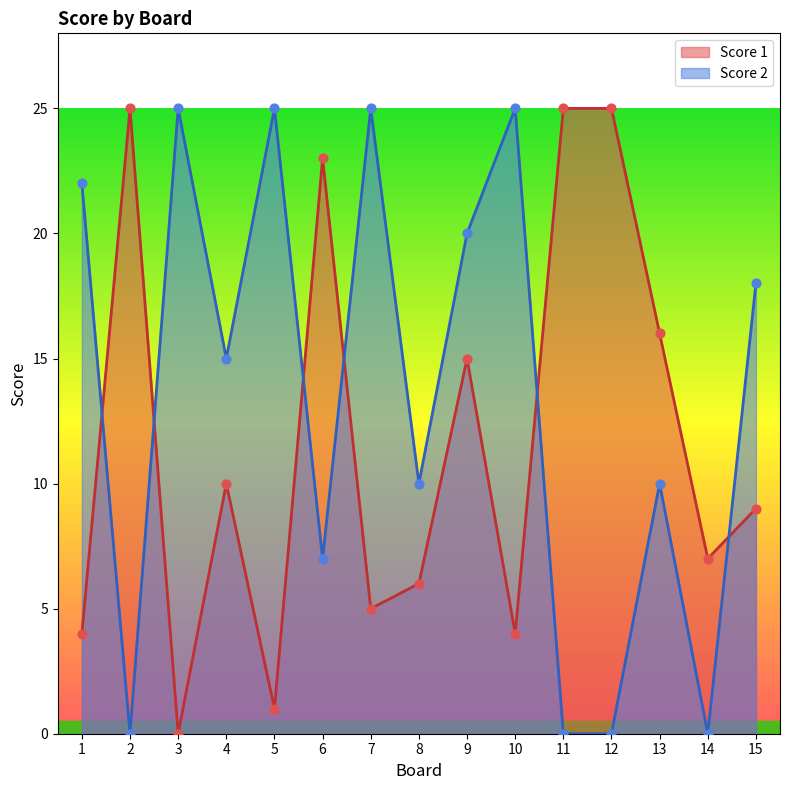

Which series has the widest spread of Y values?

Score 1